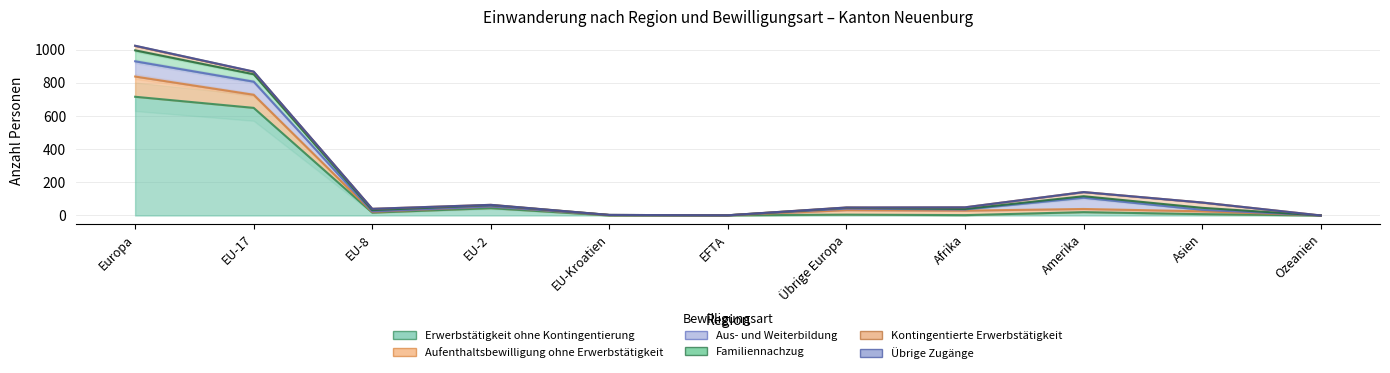

True or false: Erwerbstätigkeit ohne Kontingentierung has a value of 9 at Übrige Europa.

False